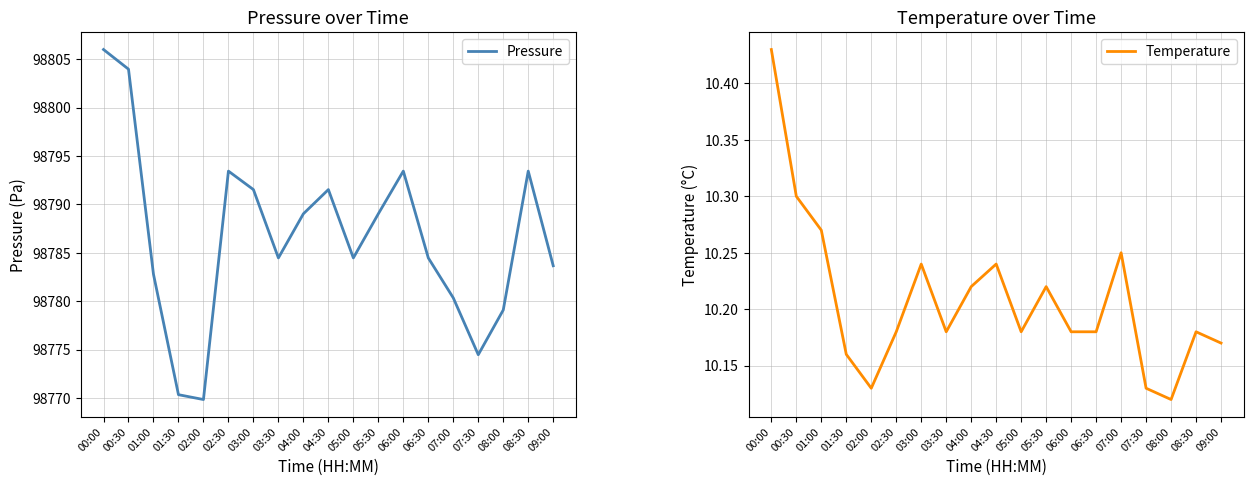

What is the sum of the Pressure values at 05:30 and 02:30?

197582.5